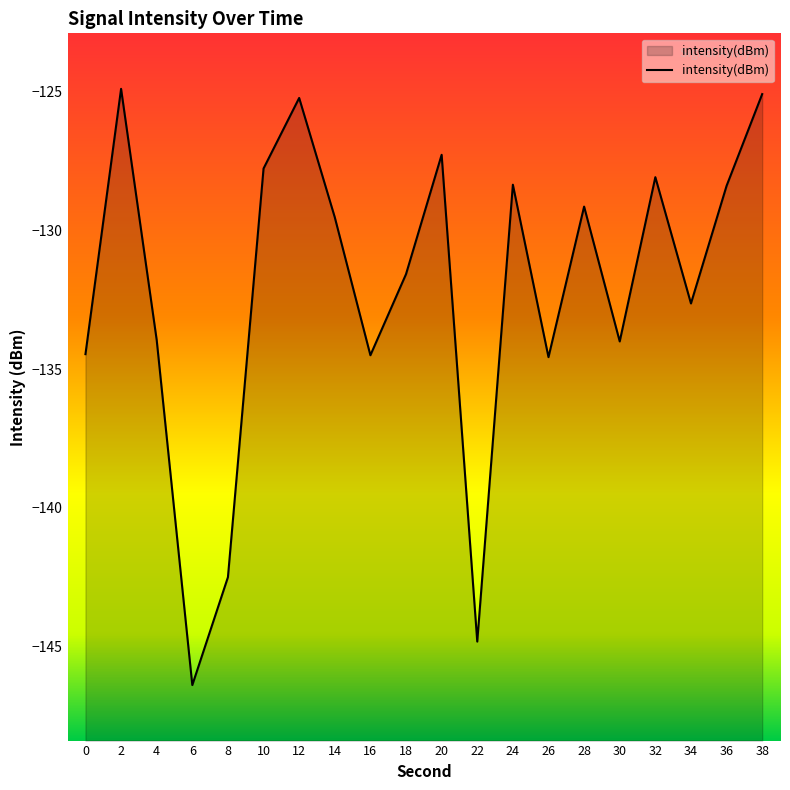

Reading left to right, list all the values displayed in this chart.

-134.5	-124.9	-134.0	-146.4	-142.5	-127.8	-125.2	-129.5	-134.5	-131.6	-127.3	-144.8	-128.4	-134.6	-129.1	-134.0	-128.1	-132.6	-128.4	-125.1